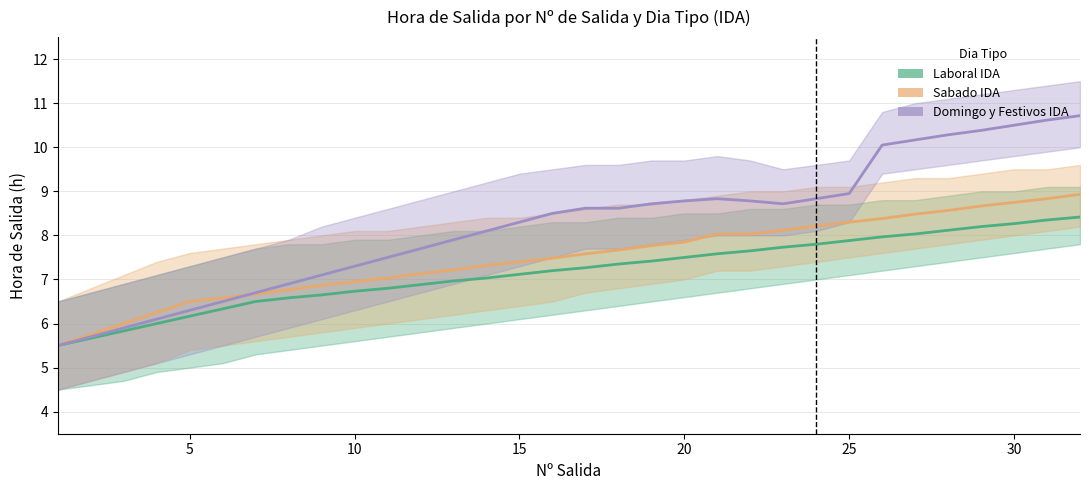

What is the value of the Domingo IDA point at the 10th from the left?

7.3